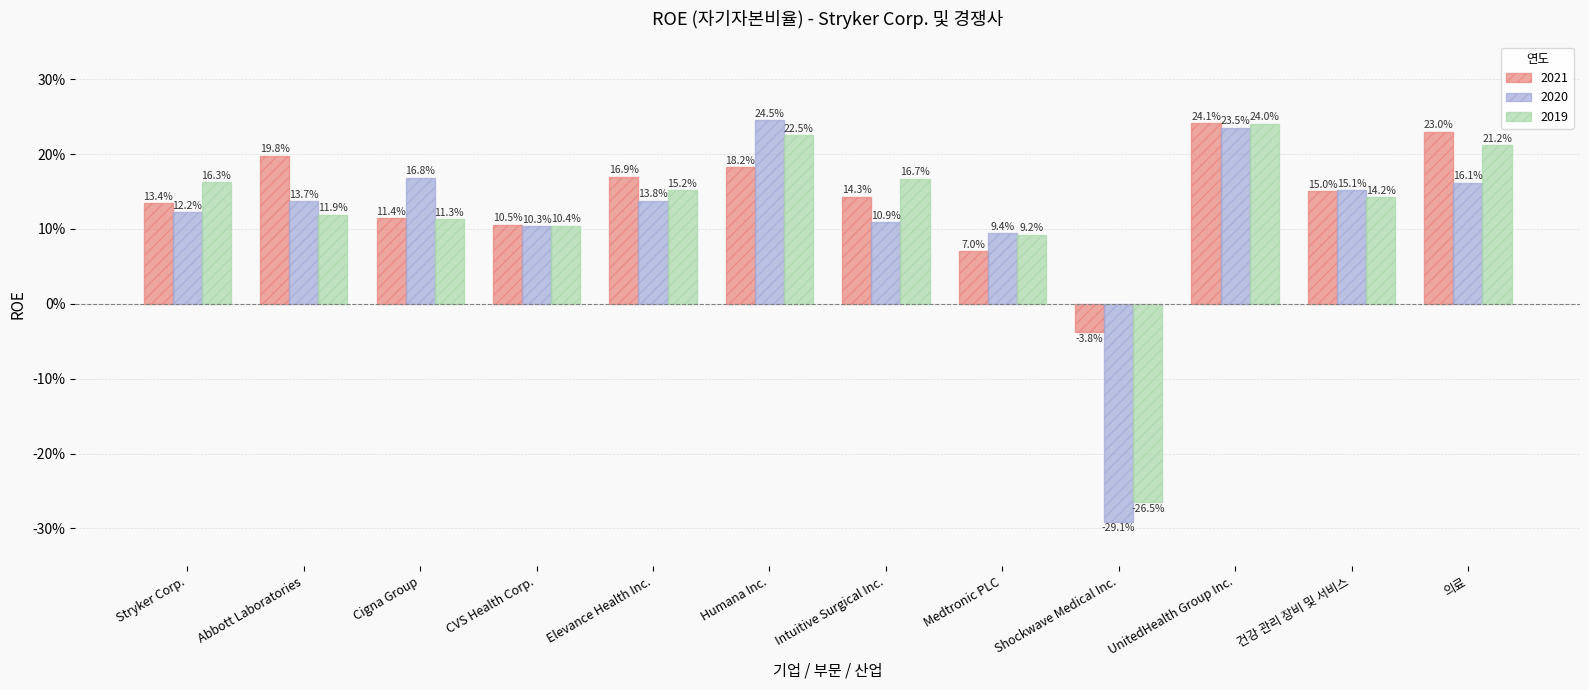

Rank the series by their maximum value, from lowest to highest.

2019, 2021, 2020